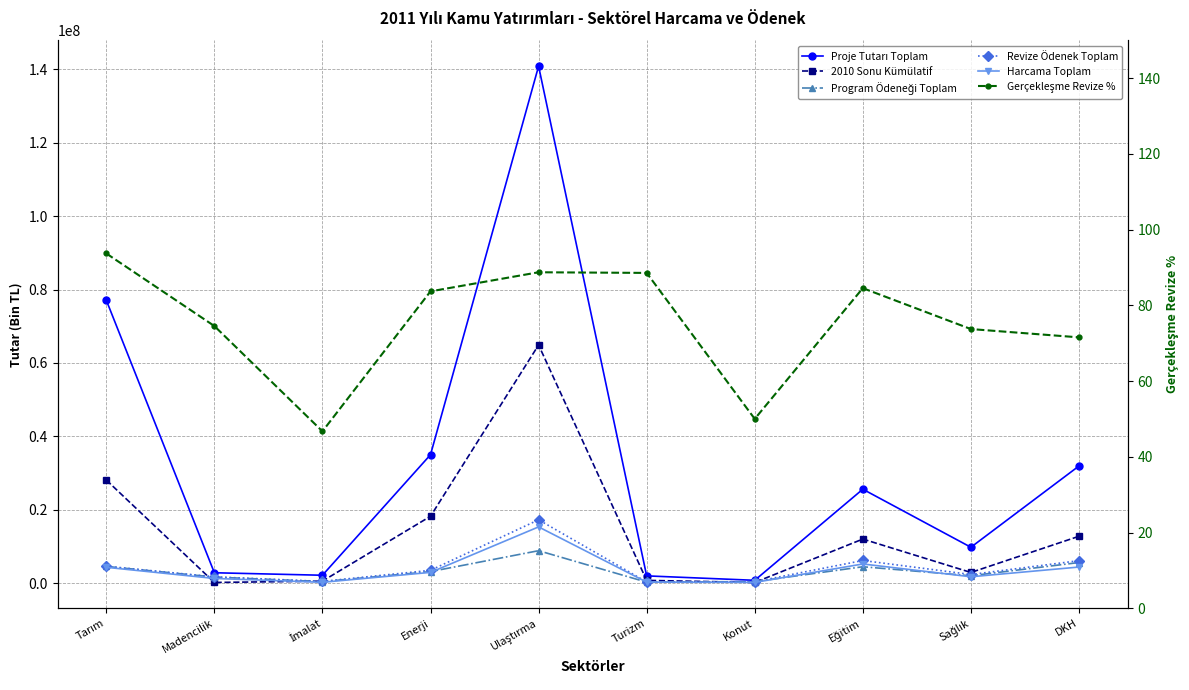

What is the value of the Revize Ödenek Toplam point at the 5th from the left?

17259810.0